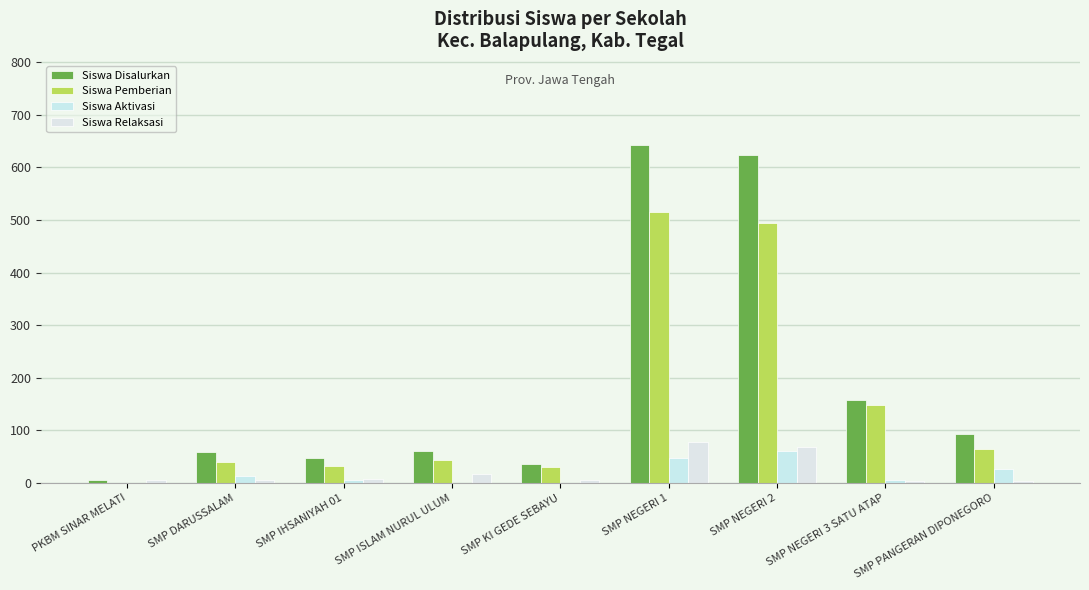

Count the number of data series in this chart.

4